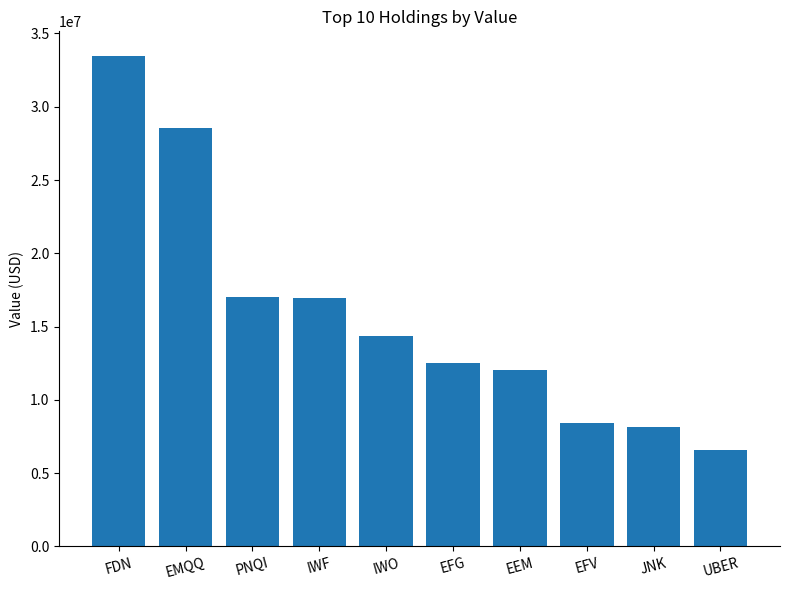

What is the smallest value displayed?

6552000